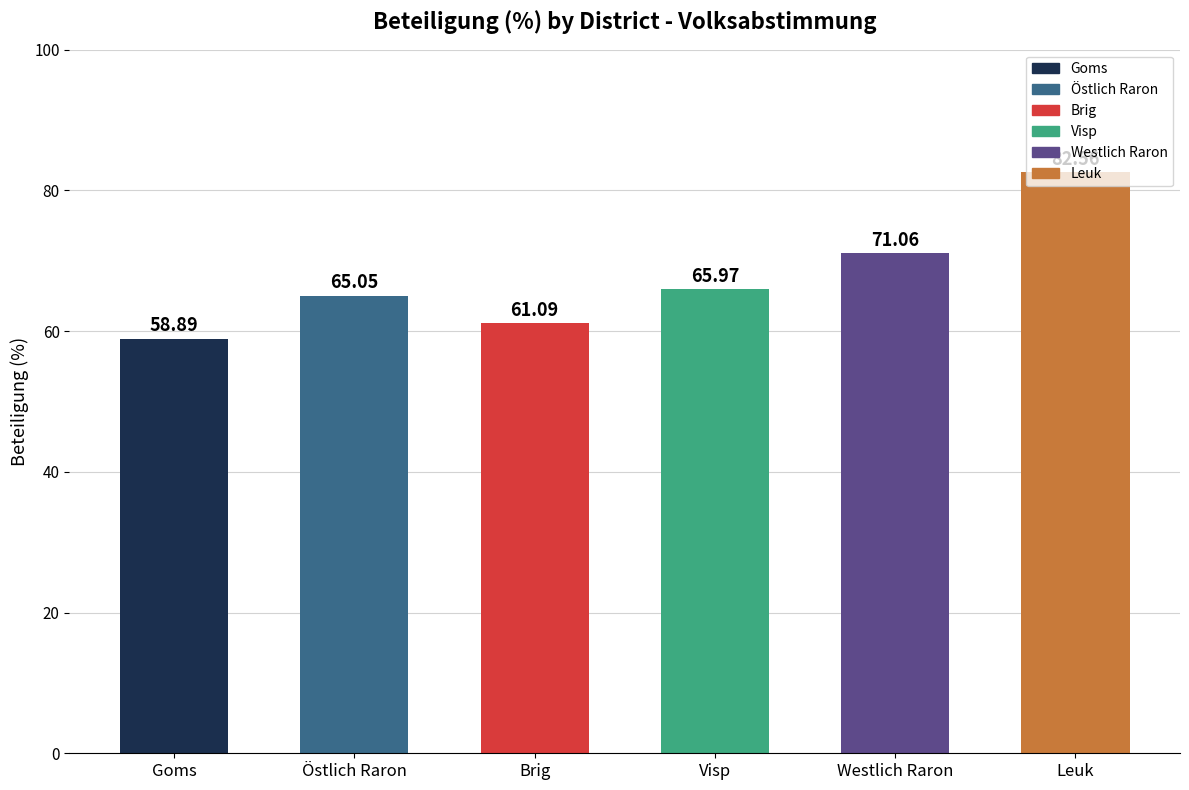

Which label corresponds to the smallest value in the chart?

Goms